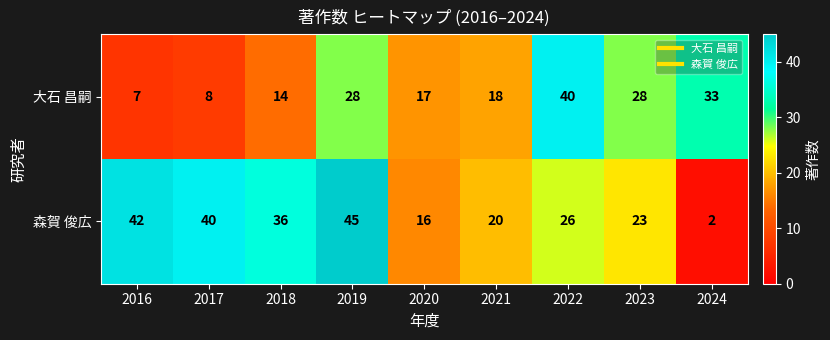

What is the difference between the maximum and minimum values in the 大石 昌嗣 series?

33